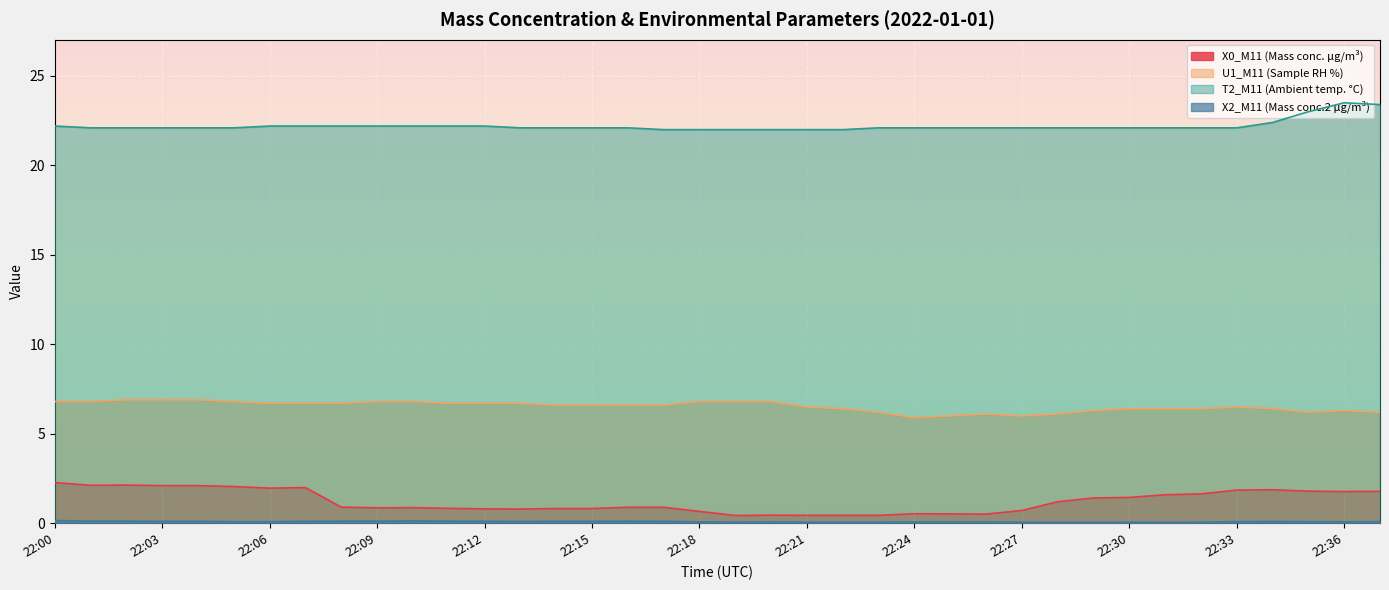

What is the smallest value displayed?

0.1